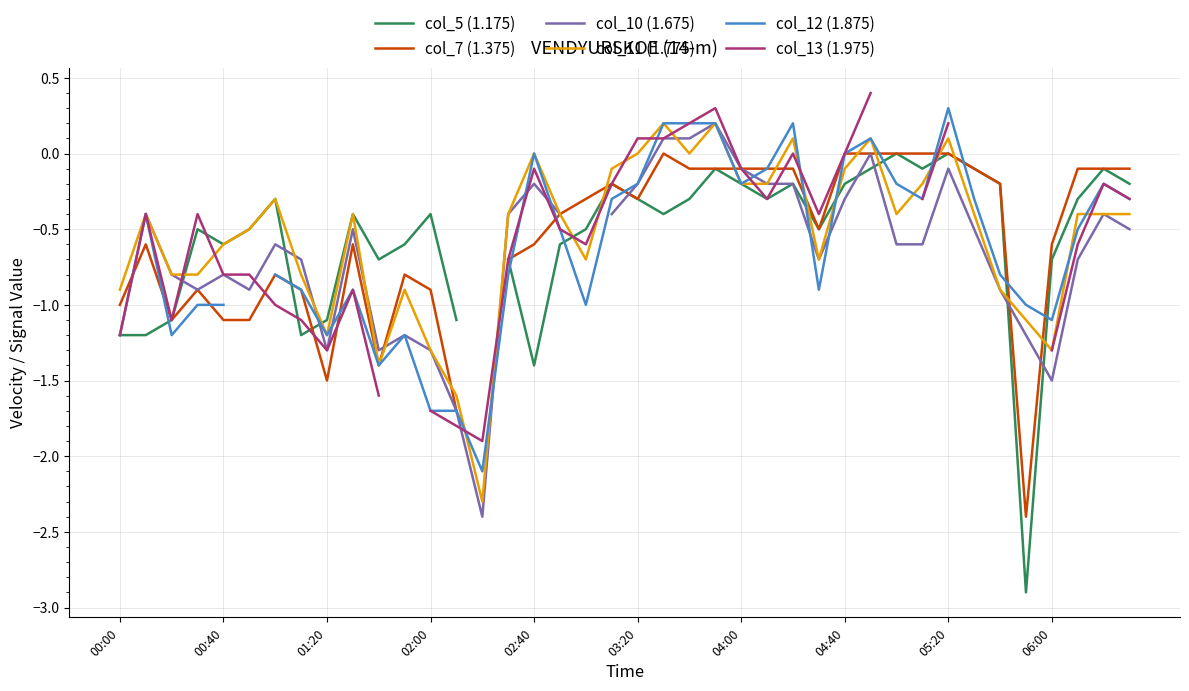

Read the col_7 (1.375) value at 15.

-0.7